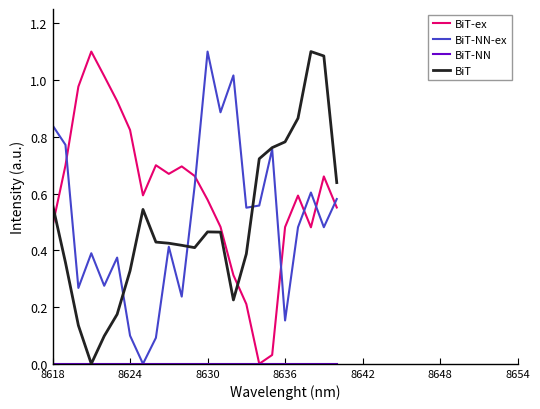

Which series has the largest total across all categories?

BiT-ex